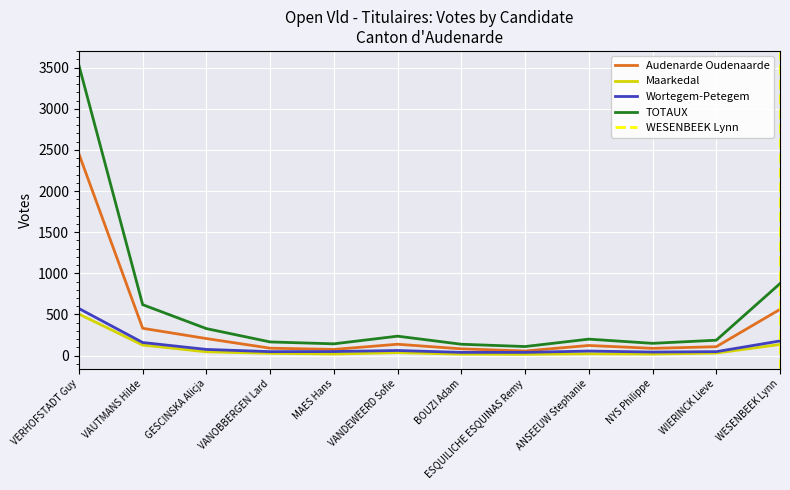

Read the TOTAUX value at WESENBEEK Lynn.

875